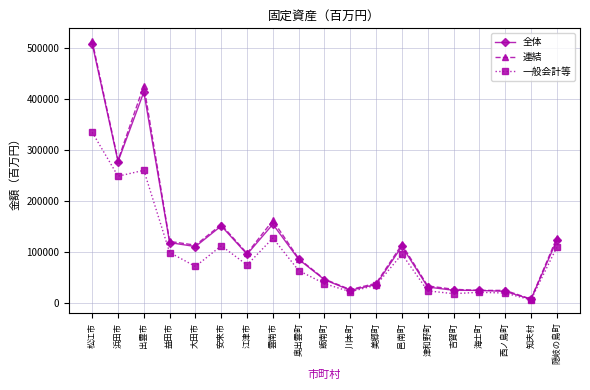

At which category does the chart reach its minimum across all series?

知夫村